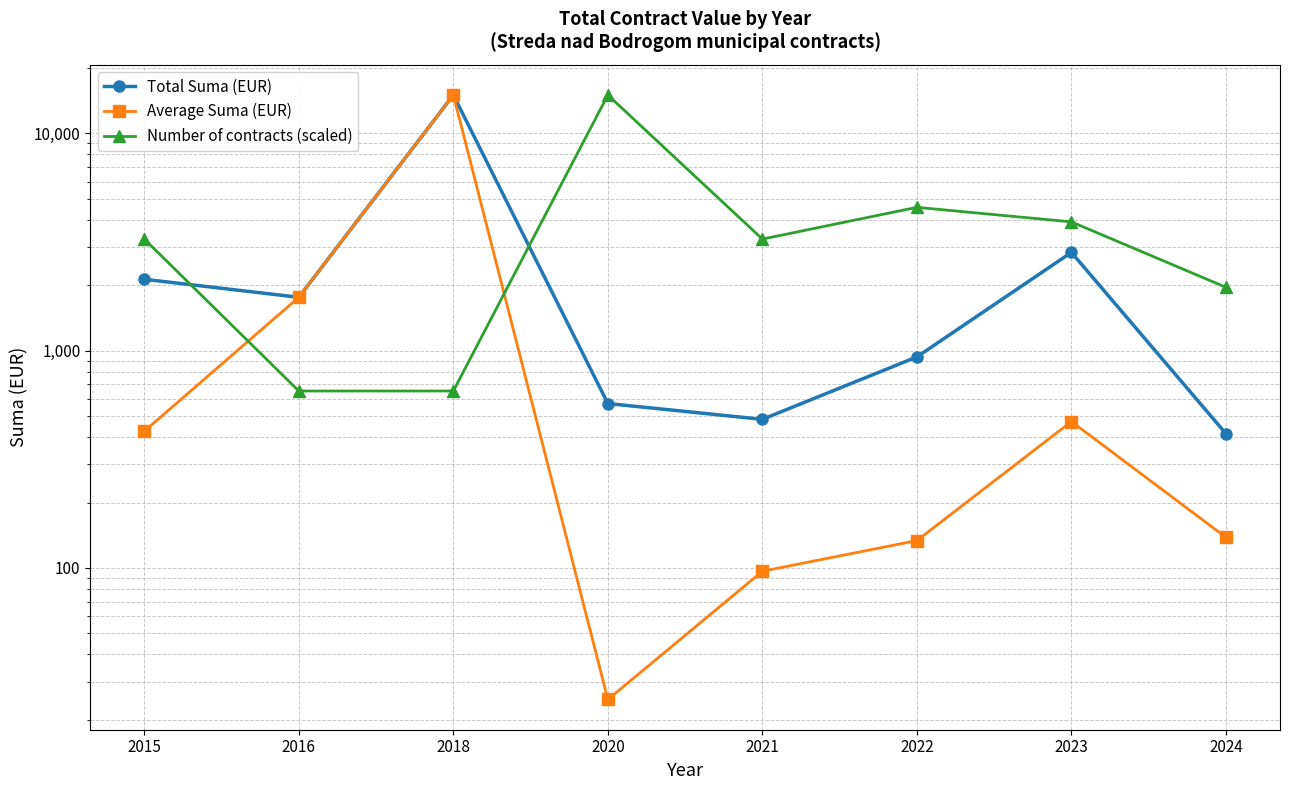

How many data points in Total Suma (EUR) are less than 1760?

4